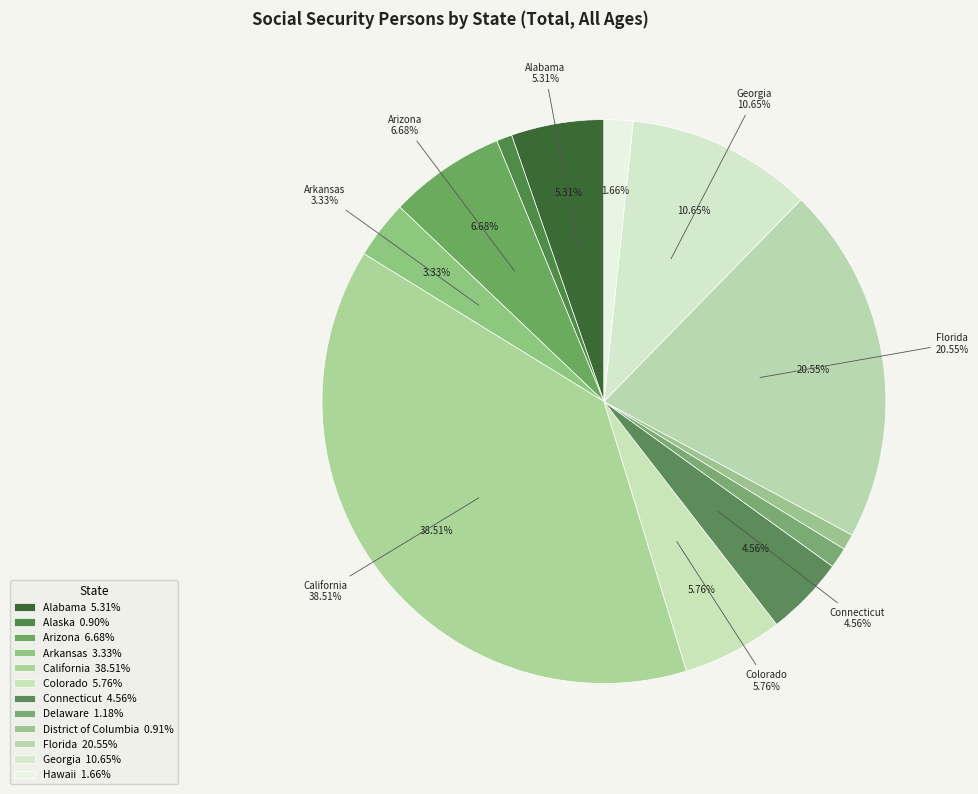

The Hawaii slice represents 16% of the pie. True or false?

False